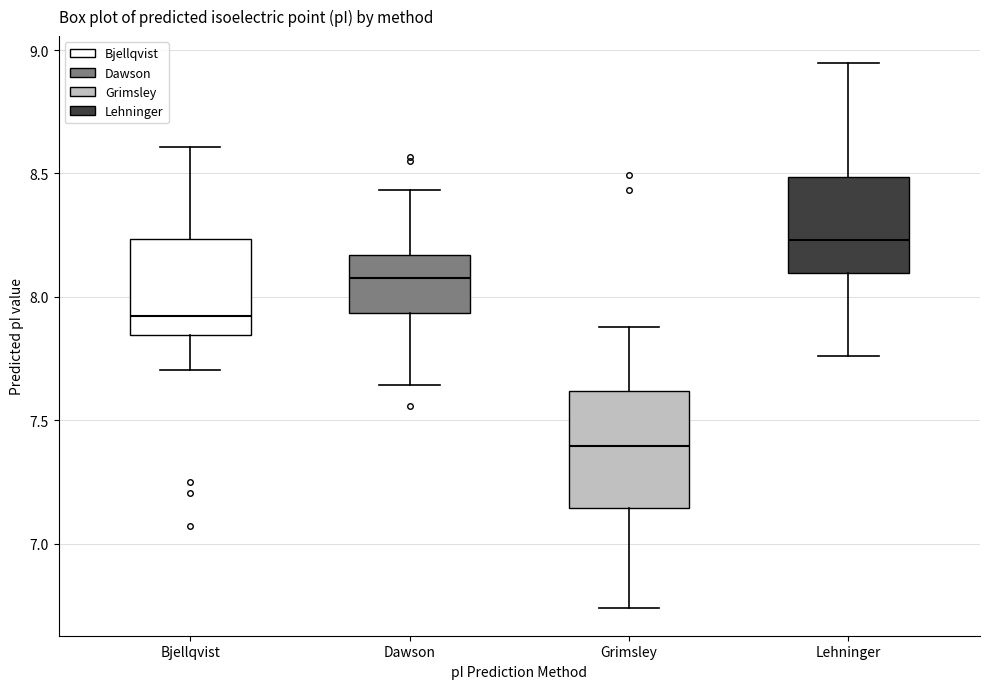

Reading left to right, transcribe this box plot: for each box, give where its median line is, the range the box spans, and where its two whiskers end, as read against the y-axis. The values are not printed on the chart, so give them approximately, as read against the axis.

Bjellqvist: median 7.90, box 7.85 to 8.25, whiskers 7.70 to 8.60
Dawson: median 8.10, box 7.95 to 8.15, whiskers 7.65 to 8.45
Grimsley: median 7.40, box 7.15 to 7.60, whiskers 6.75 to 7.90
Lehninger: median 8.25, box 8.10 to 8.50, whiskers 7.75 to 8.95